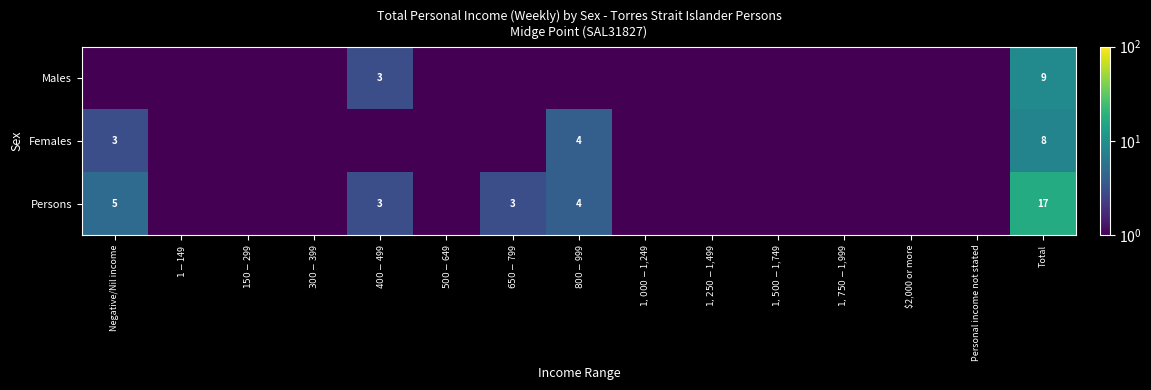

Between $1,750-$1,999 and $300-$399, which is larger?

$1,750-$1,999